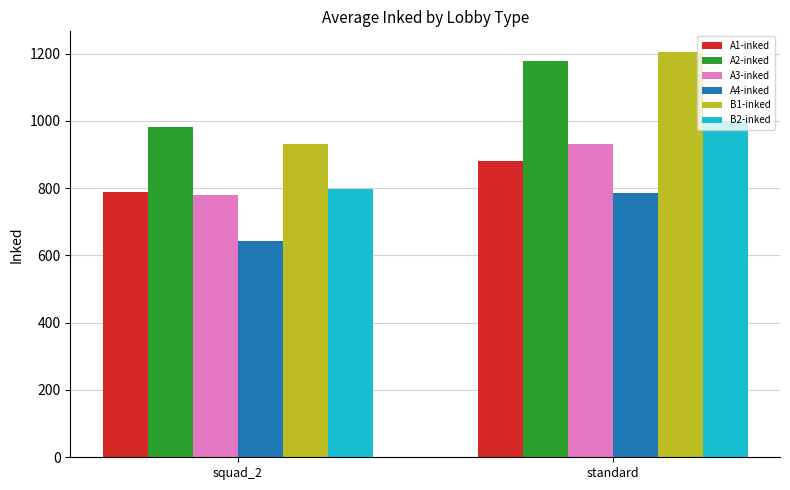

What is the maximum value shown in the chart?

1205.9